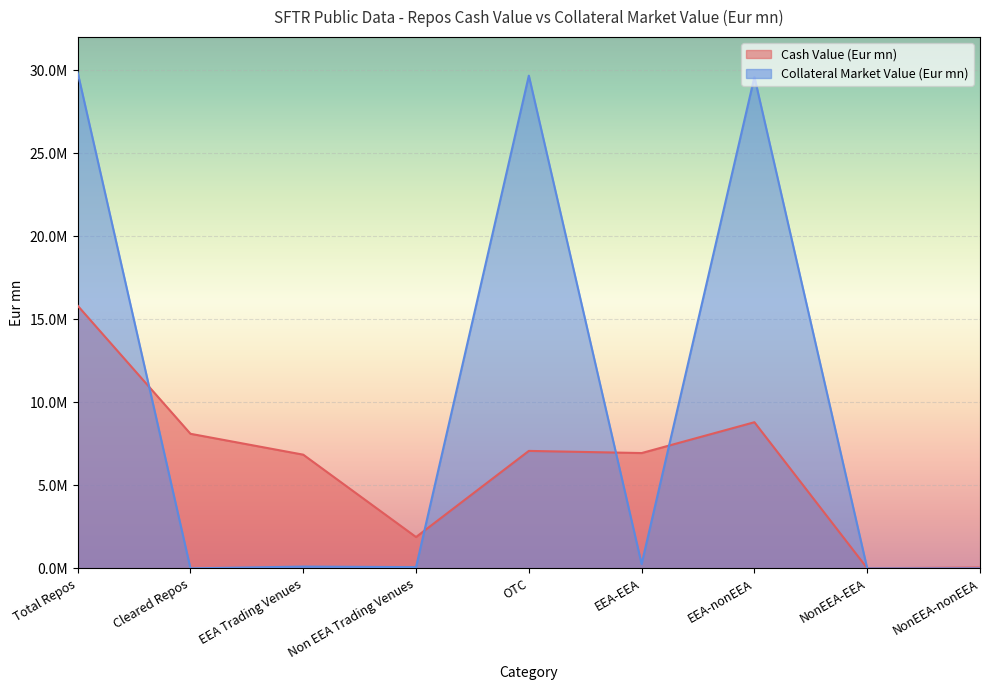

What is the difference between the maximum and second lowest values in the Collateral Market Value (Eur mn) series?

29866087.8